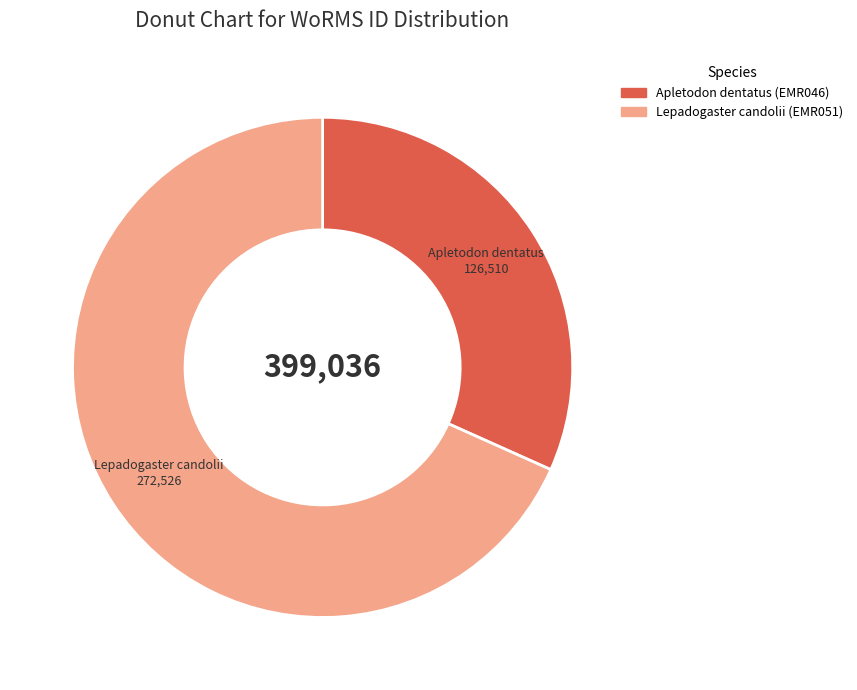

The Apletodon dentatus (EMR046) slice represents 46% of the pie. True or false?

False